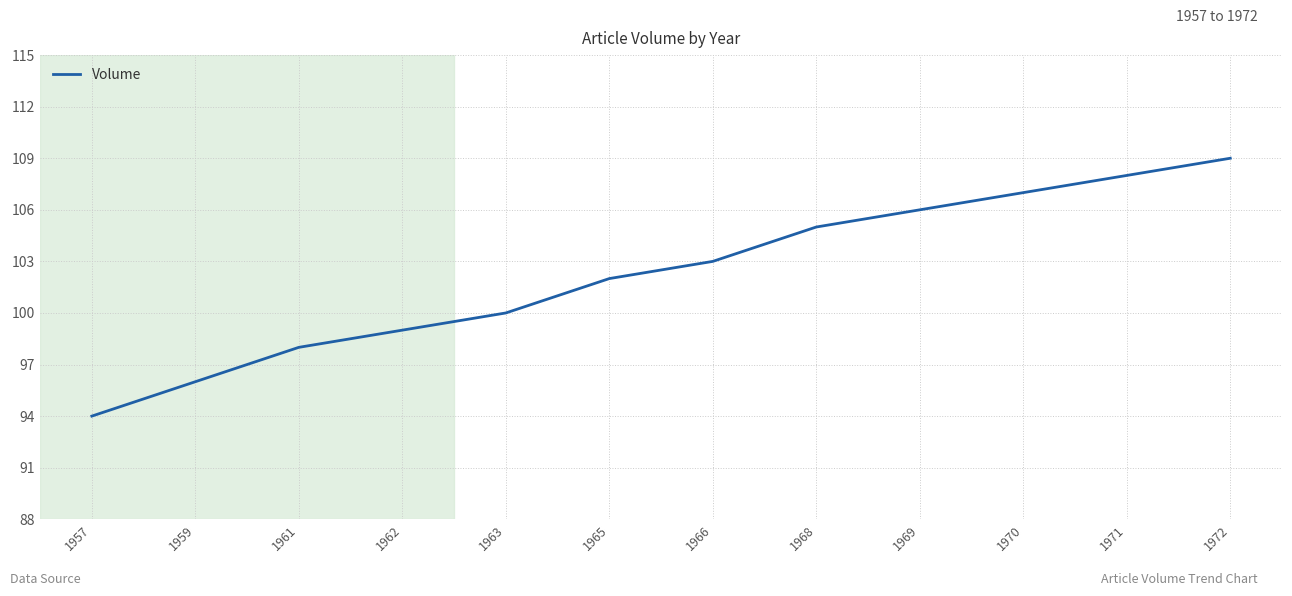

What is the difference between the second highest and second lowest values?

12